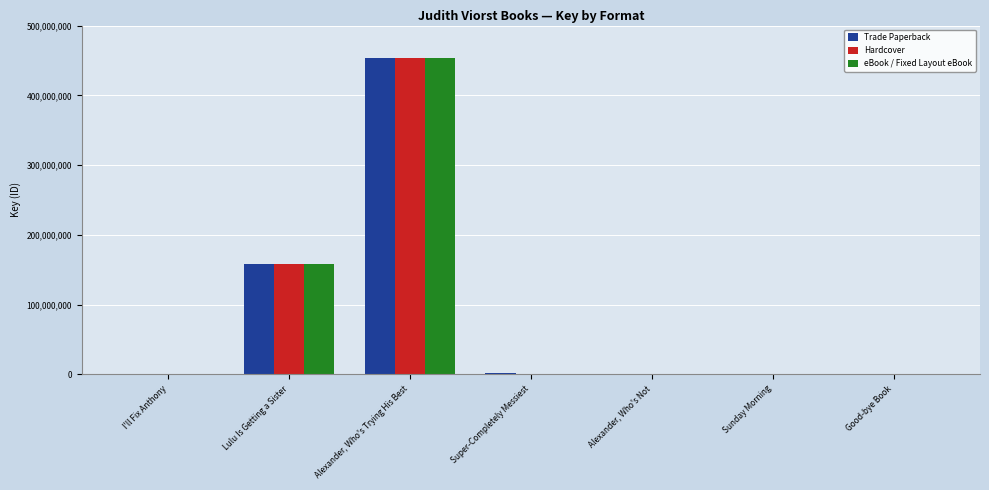

What is the total value across all series at Alexander, Who's Trying His Best?

1359489147